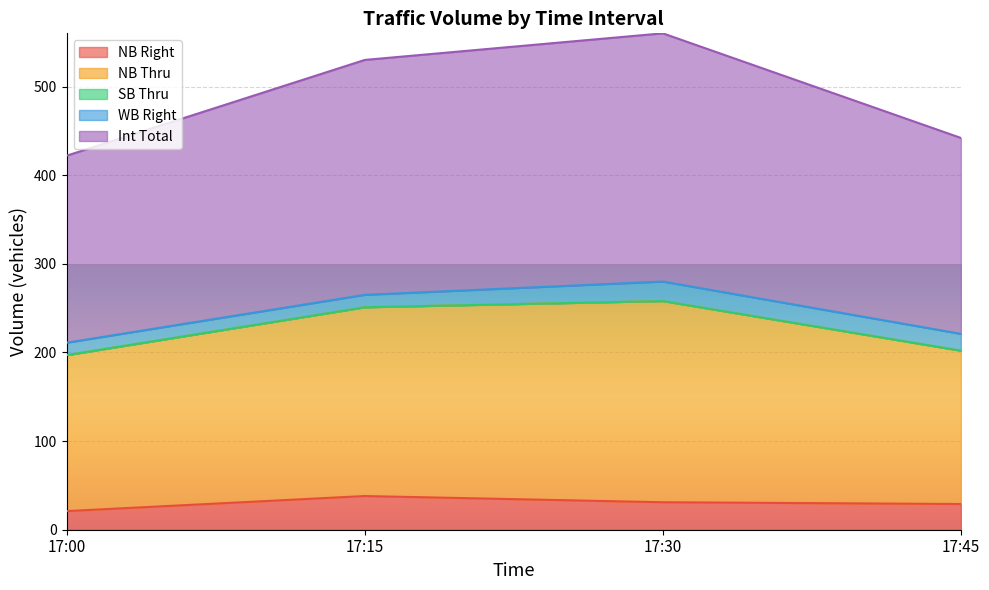

At which label does NB Thru first exceed 251?

17:30